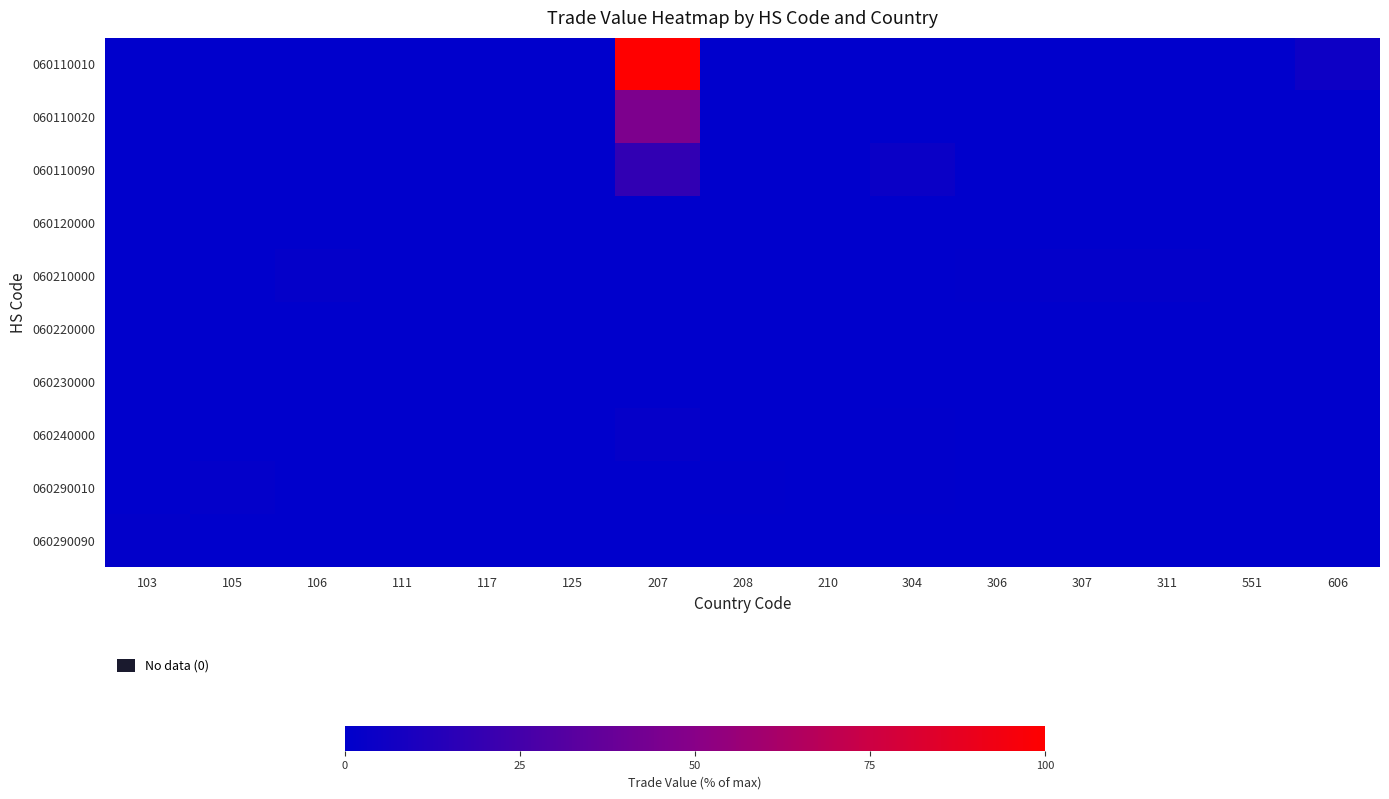

Reading left to right, what are all the values shown in this chart?

060110010: 103=0.0	105=0.0	106=0.0	111=0.0	117=0.0	125=0.0	207=100.0	208=0.0	210=0.0	304=0.4	306=0.0	307=0.0	311=0.0	551=0.0	606=5.3
060110020: 103=0.0	105=0.0	106=0.0	111=0.0	117=0.0	125=0.0	207=46.1	208=0.0	210=0.0	304=0.0	306=0.0	307=0.0	311=0.0	551=0.0	606=0.0
060110090: 103=0.0	105=0.3	106=0.3	111=0.1	117=0.1	125=0.0	207=18.3	208=0.0	210=0.0	304=4.2	306=0.0	307=0.0	311=0.0	551=0.1	606=0.0
060120000: 103=0.1	105=0.3	106=0.0	111=0.0	117=0.0	125=0.0	207=0.1	208=0.0	210=0.0	304=0.0	306=0.0	307=0.0	311=0.0	551=0.0	606=0.0
060210000: 103=0.0	105=0.1	106=1.6	111=0.0	117=0.0	125=0.1	207=0.0	208=0.0	210=0.0	304=0.0	306=0.5	307=1.5	311=1.5	551=0.0	606=0.0
060220000: 103=0.0	105=0.1	106=0.0	111=0.0	117=0.0	125=0.0	207=0.0	208=0.0	210=0.0	304=0.0	306=0.0	307=0.0	311=0.0	551=0.0	606=0.0
060230000: 103=0.0	105=0.0	106=0.0	111=0.0	117=0.0	125=0.0	207=0.1	208=0.3	210=0.0	304=0.0	306=0.0	307=0.0	311=0.0	551=0.0	606=0.0
060240000: 103=0.0	105=0.0	106=0.0	111=0.0	117=0.0	125=0.0	207=2.2	208=0.0	210=0.0	304=0.5	306=0.0	307=0.0	311=0.0	551=0.0	606=0.0
060290010: 103=0.1	105=1.5	106=0.3	111=0.0	117=0.0	125=0.0	207=0.0	208=0.6	210=0.0	304=0.4	306=0.0	307=0.0	311=0.0	551=0.0	606=0.0
060290090: 103=1.1	105=0.0	106=0.0	111=0.0	117=0.0	125=0.0	207=0.0	208=0.0	210=0.0	304=0.0	306=0.0	307=0.0	311=0.0	551=0.0	606=0.0